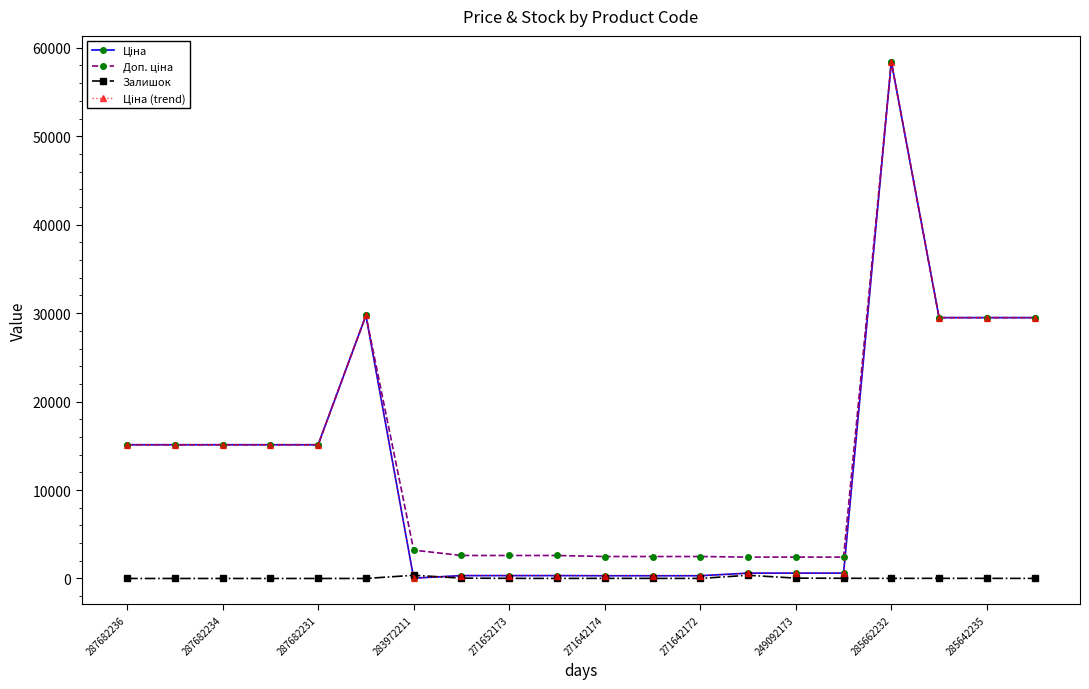

What is the label of the 1st point from the left?

287682236